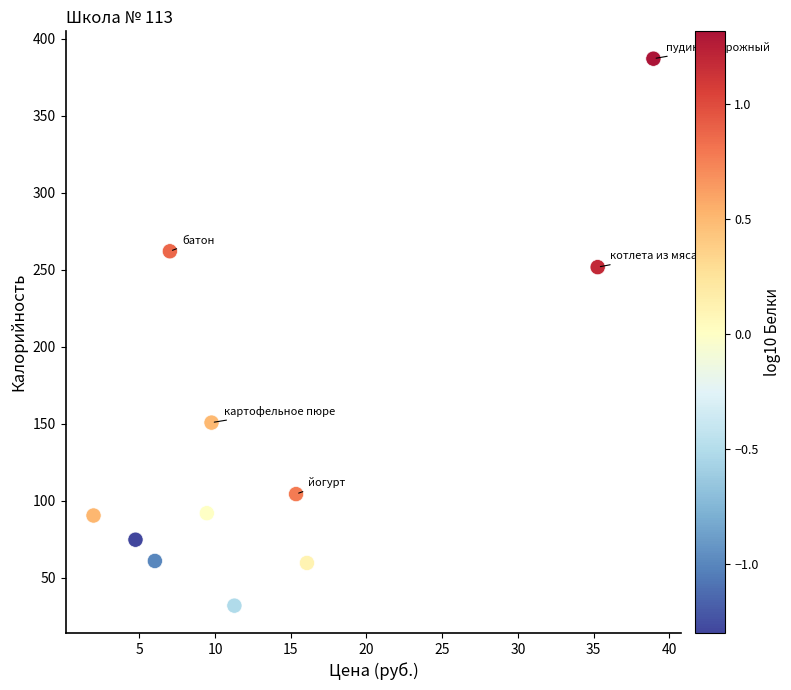

What is the range of X values (max minus min)?

37.0